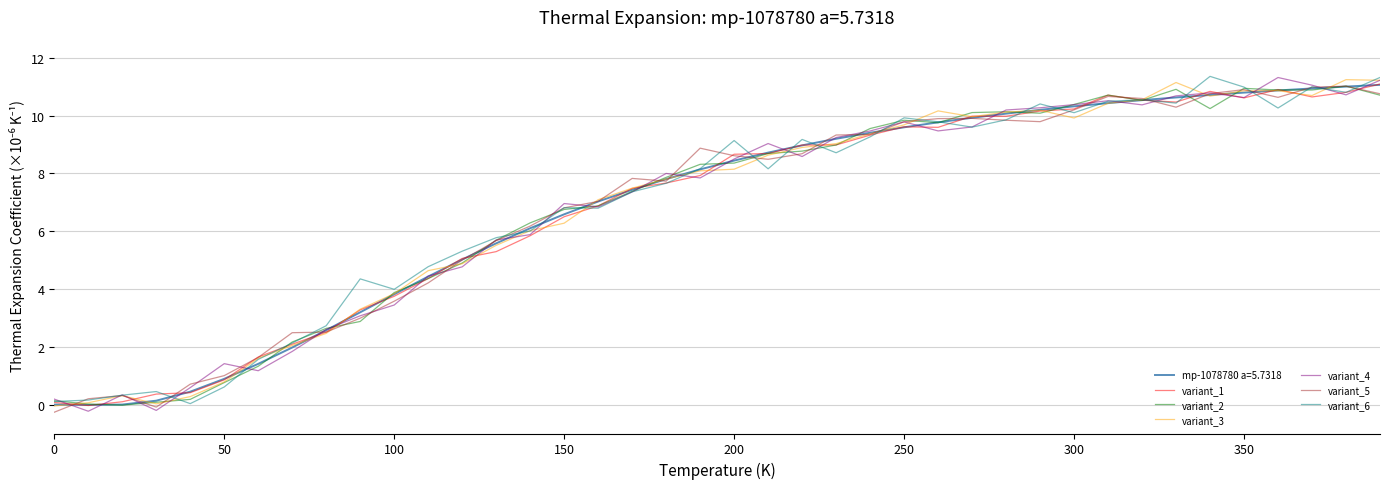

What is the maximum value shown in the chart?

11.4